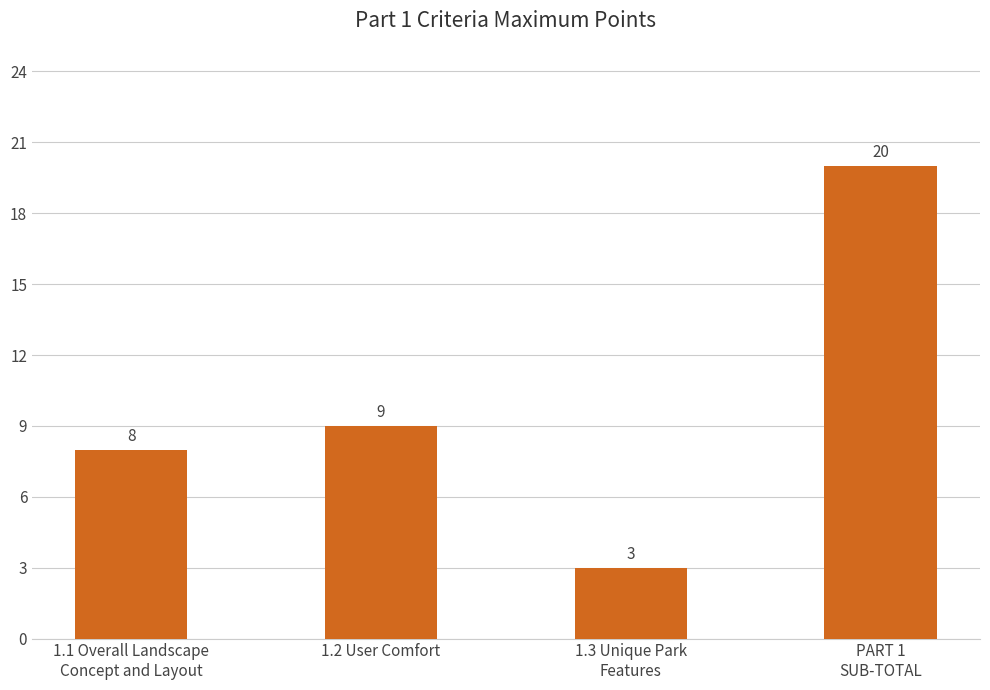

Between 1.1 Overall Landscape
Concept and Layout and 1.3 Unique Park
Features, which is larger?

1.1 Overall Landscape
Concept and Layout